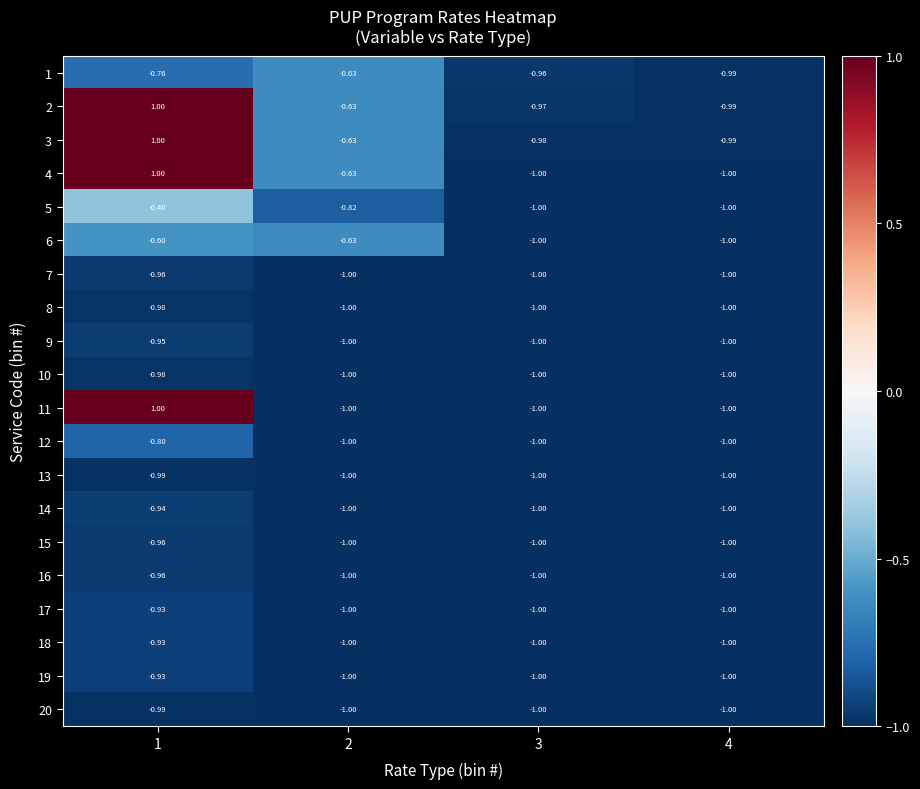

What is the spread (max minus min) of values at 1?

2.0